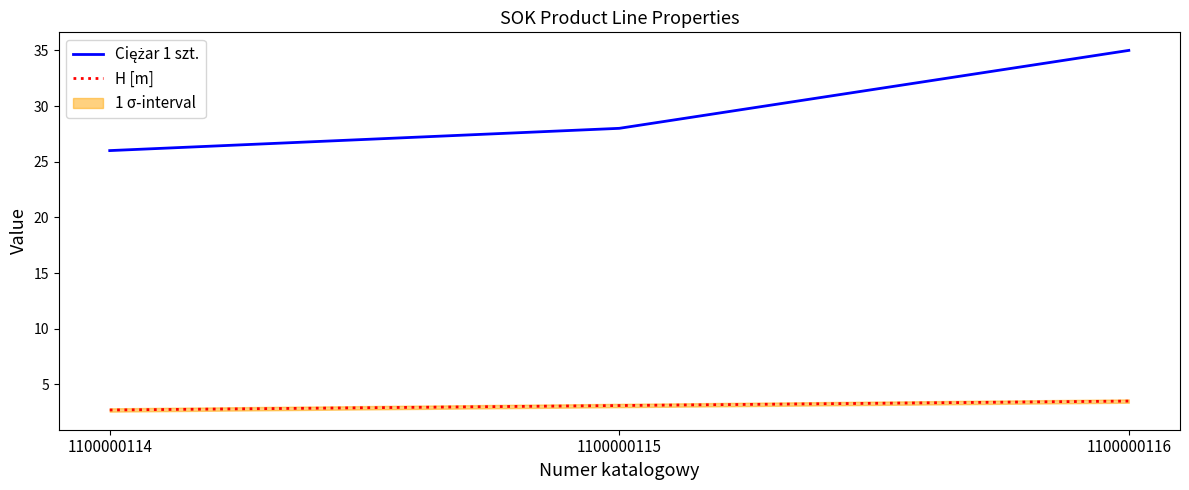

Which series has the largest total across all categories?

Ciężar 1 szt.